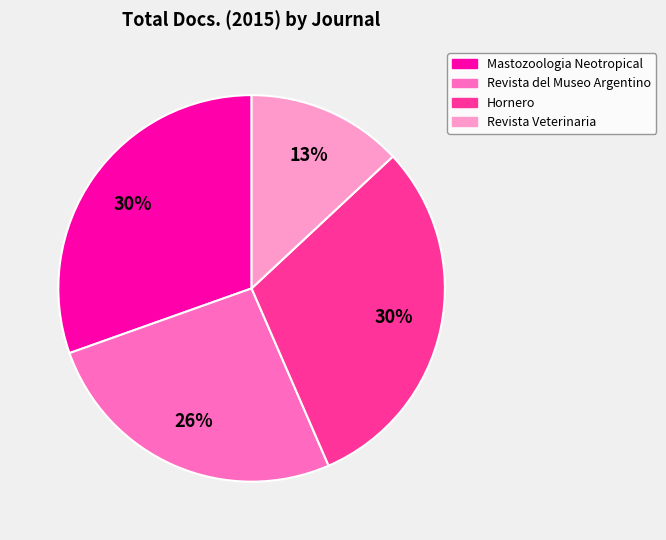

How many segments does this pie chart have?

4